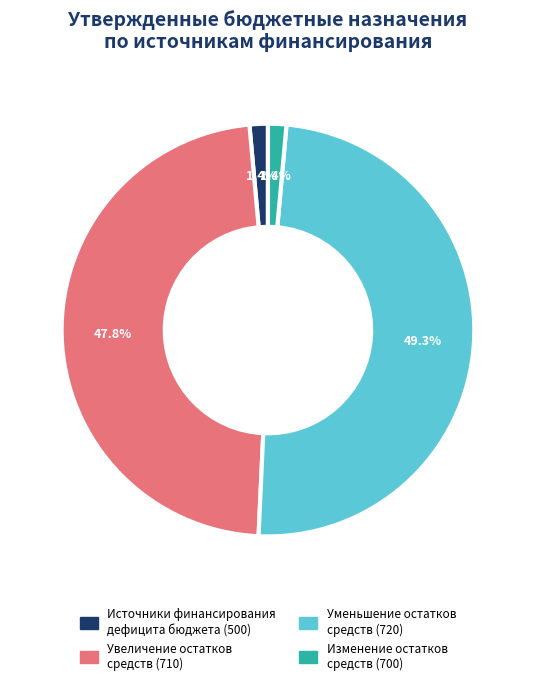

How many slices are in this pie chart?

4